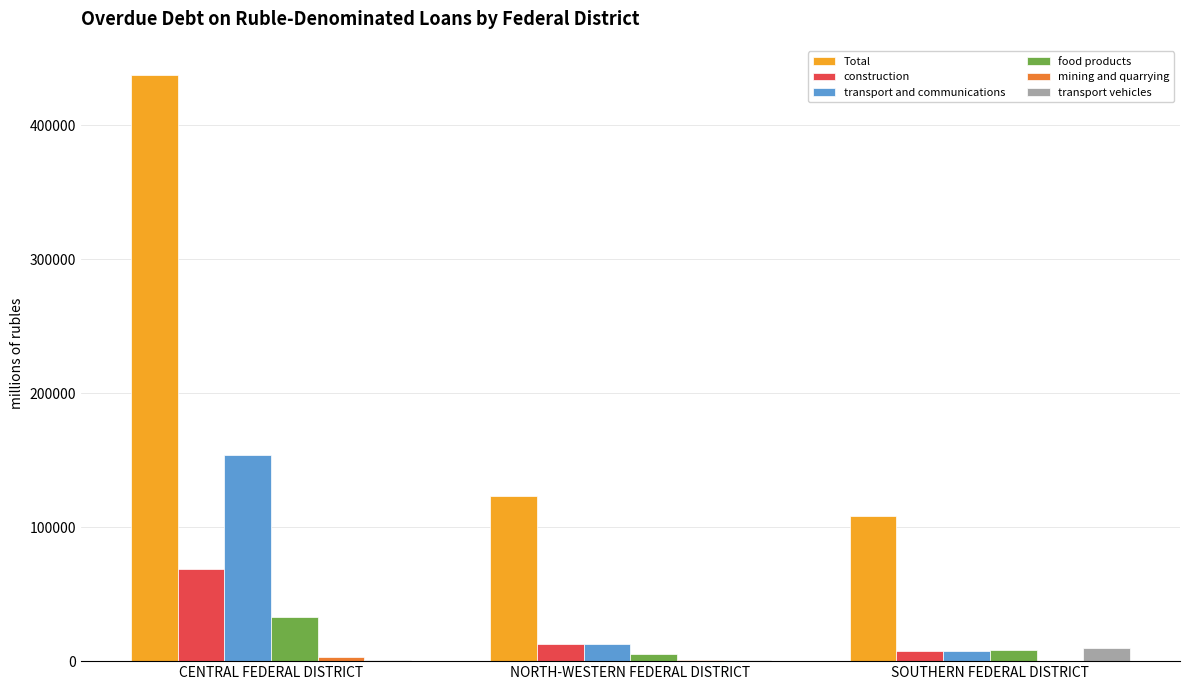

What is the sum of all Total values?

669648